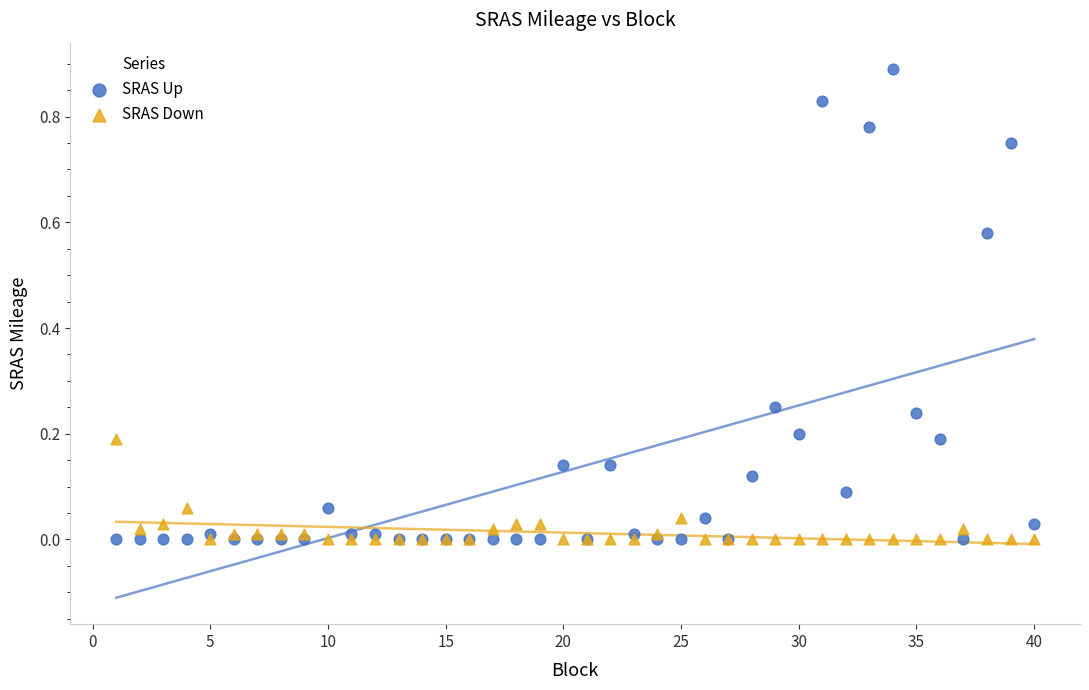

Which series has the largest Y range (max minus min)?

SRAS Up